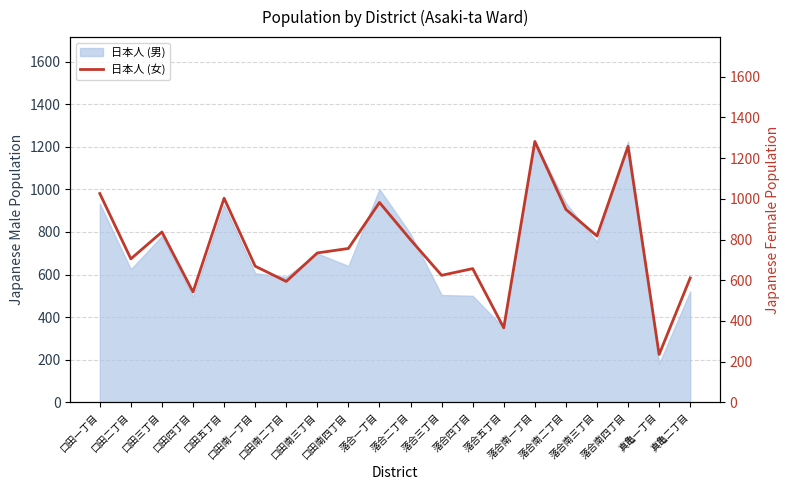

What is the maximum value for 日本人 (男)?

1225